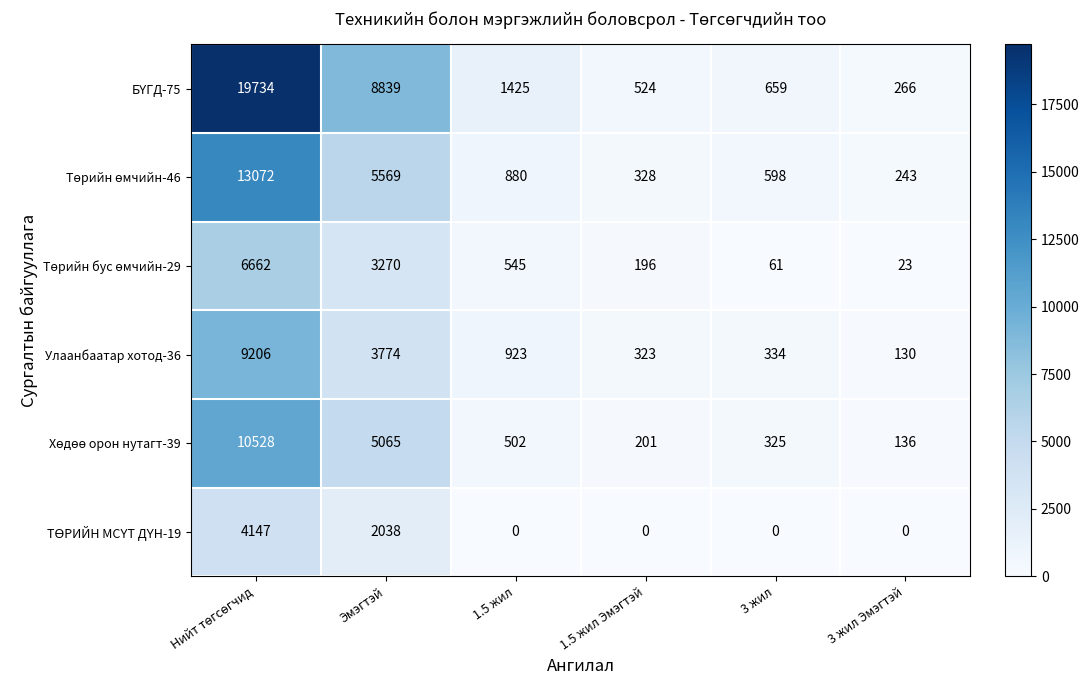

How many data points does each series have?

6